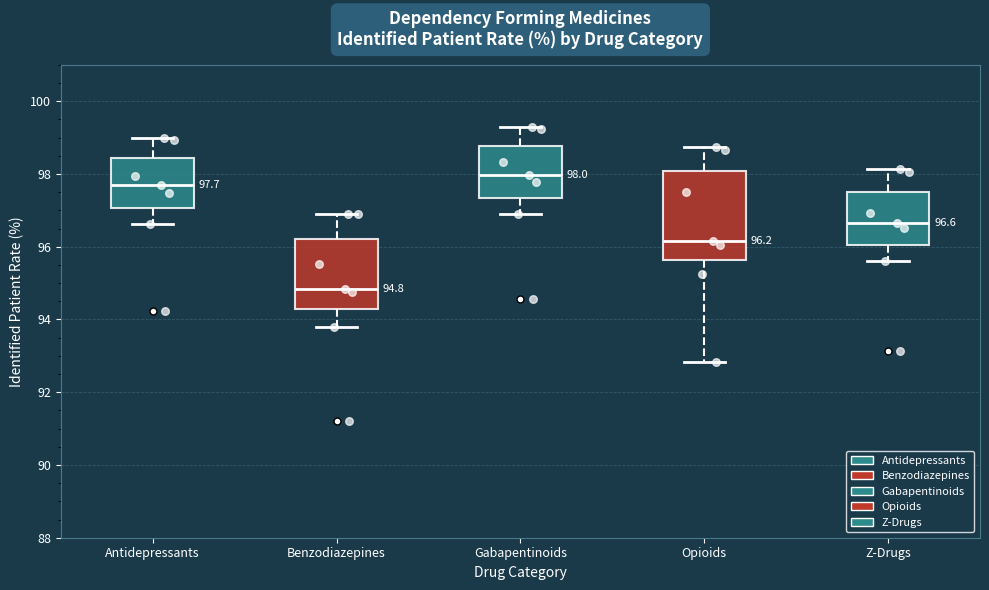

Which box is the tallest, from its lower edge to its upper edge?

Opioids